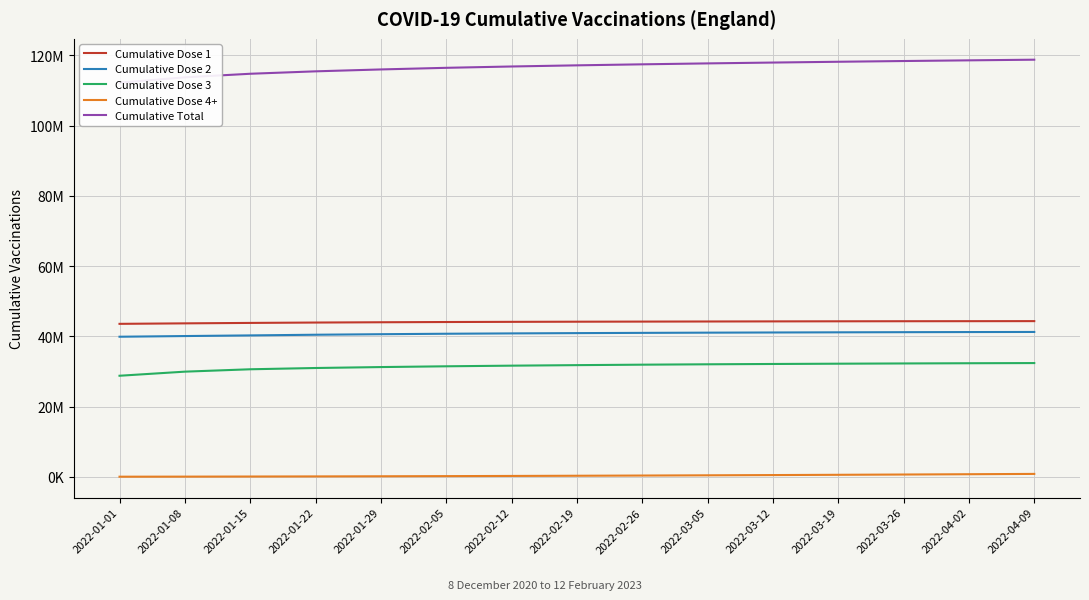

What is the value of the Cumulative Dose 1 point at the 13th from the left?

44305000